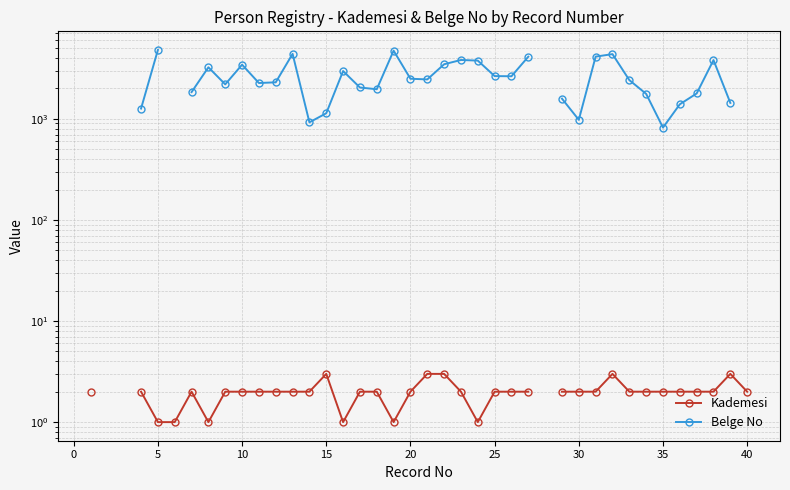

True or false: Belge No and Kademesi cross at least once.

False